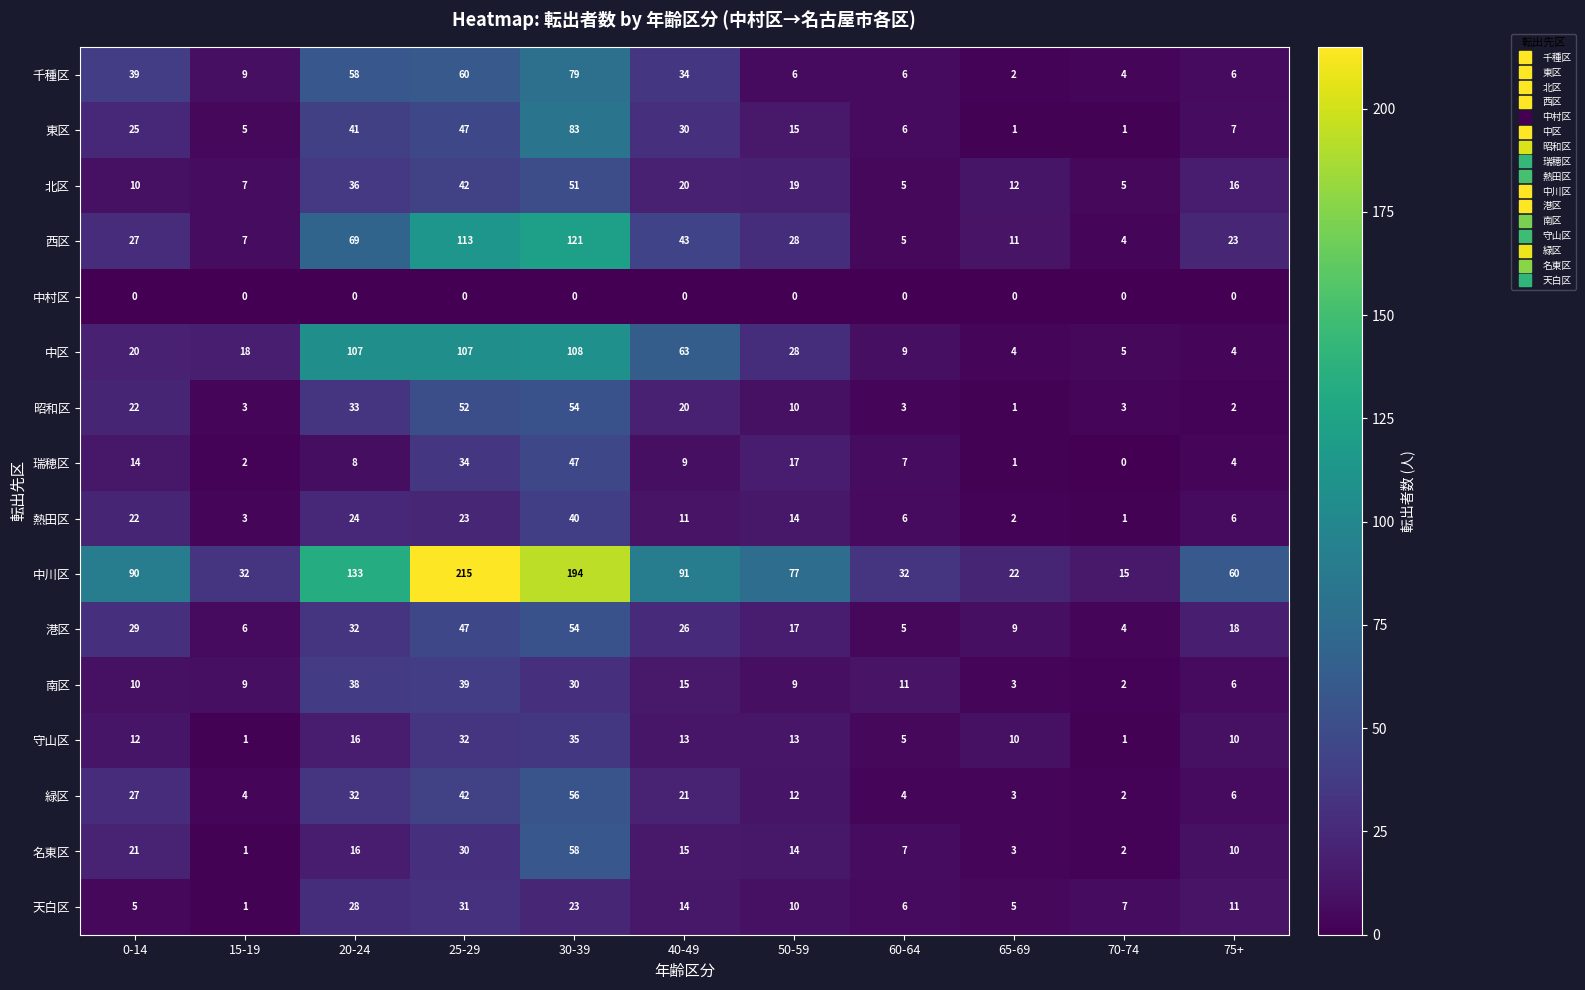

Which series has the widest spread of values?

中川区